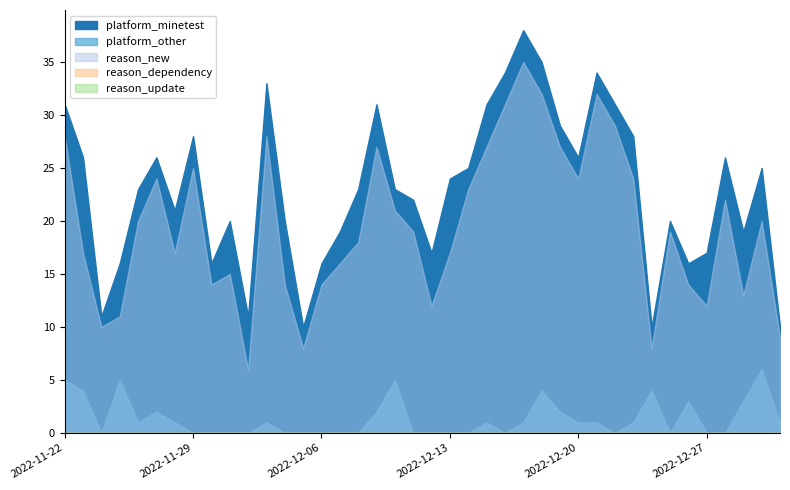

True or false: reason_update has more than 1 points higher than both neighbors.

False